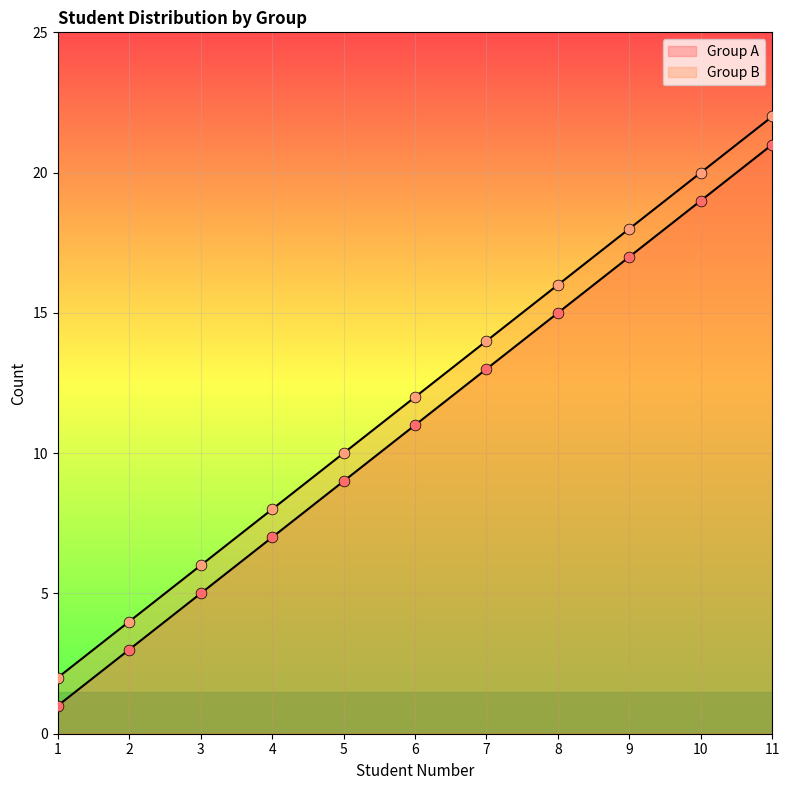

Which series reaches the maximum Y coordinate?

Group B